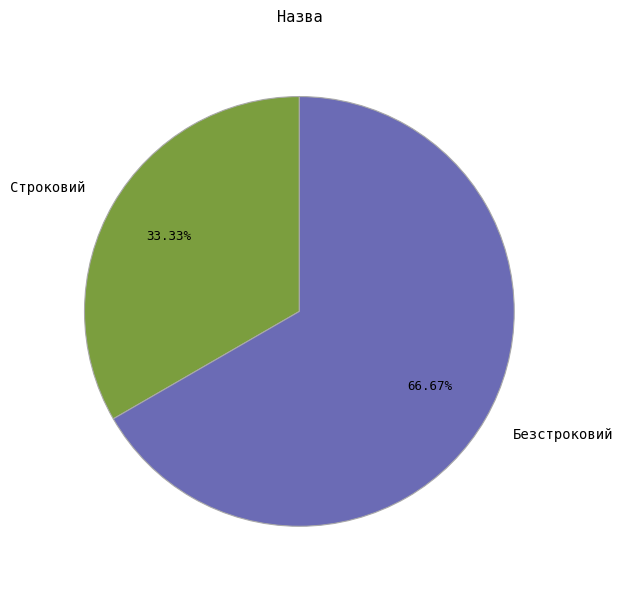

To the nearest percent, what is the combined percentage of Безстроковий and Строковий?

100%